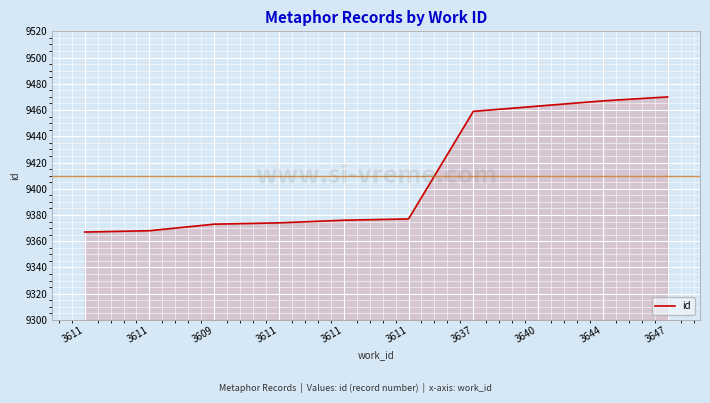

What is the sum of the values at 3647 and 3611?

18847